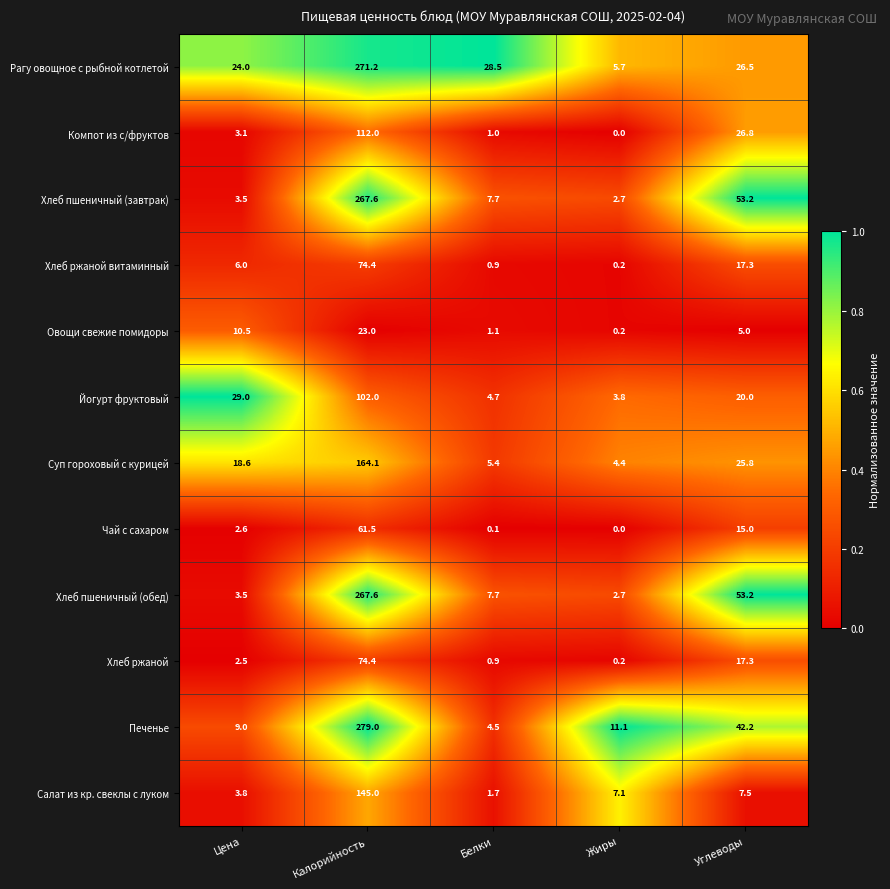

What is the difference between the highest and lowest values at Углеводы?

48.2